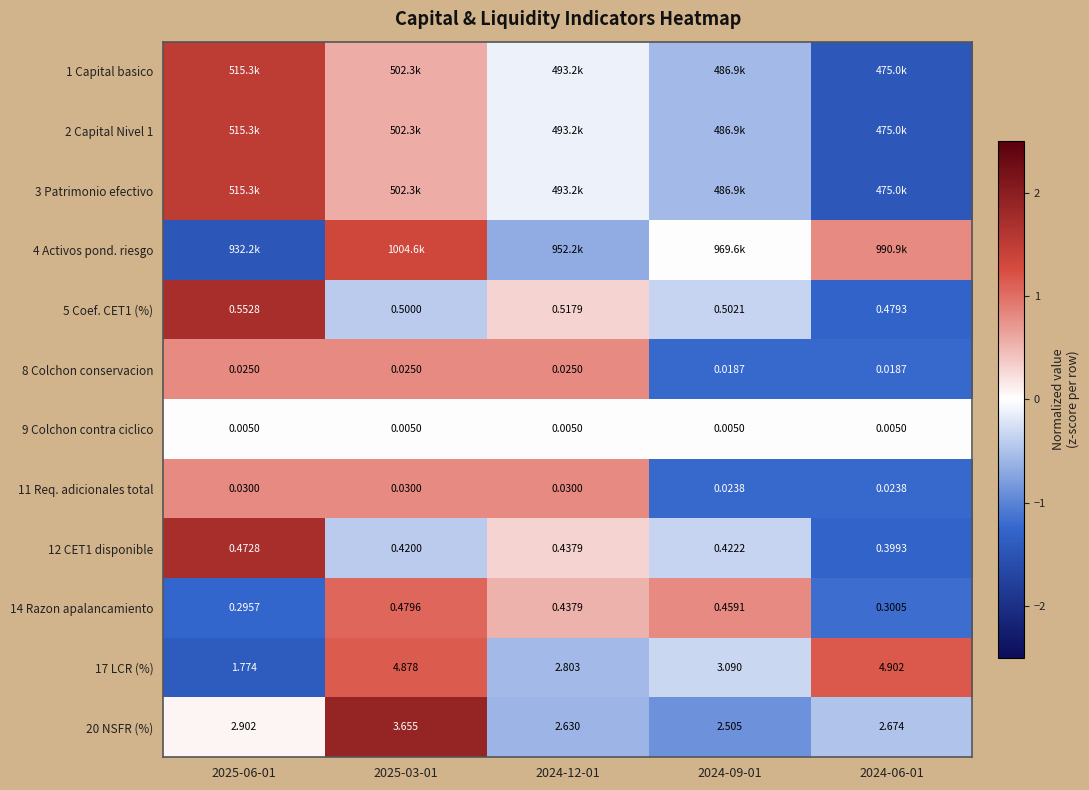

Which has a higher value, 2025-03-01 or 2024-12-01?

2025-03-01